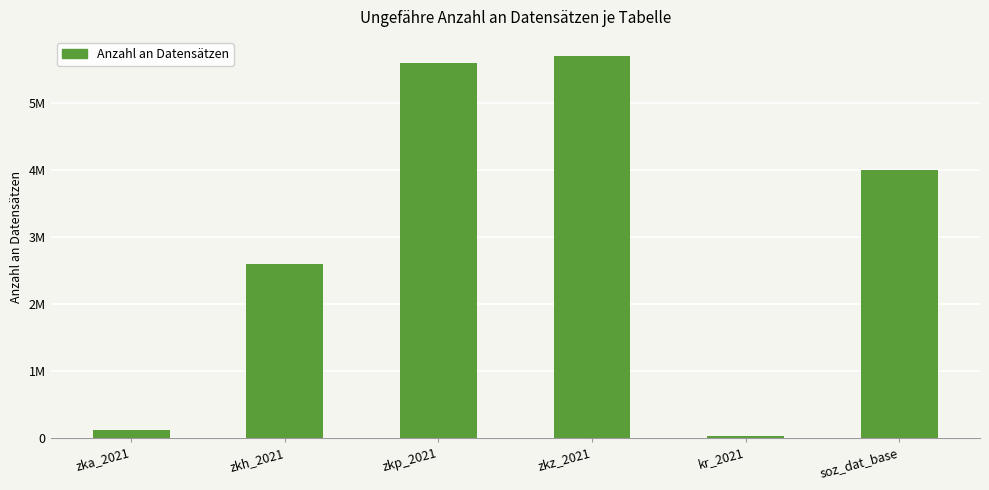

Which category has the lowest value across all series?

kr_2021